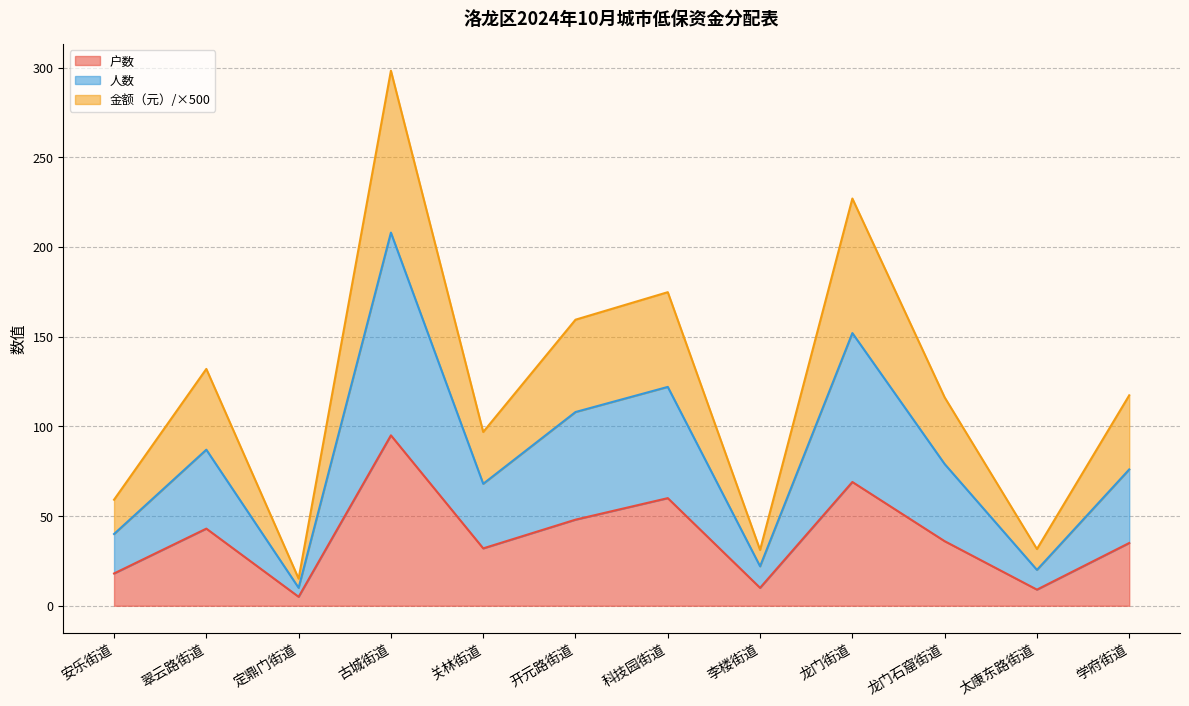

What are all the series names shown in the legend?

户数, 人数, 金额（元）/×500